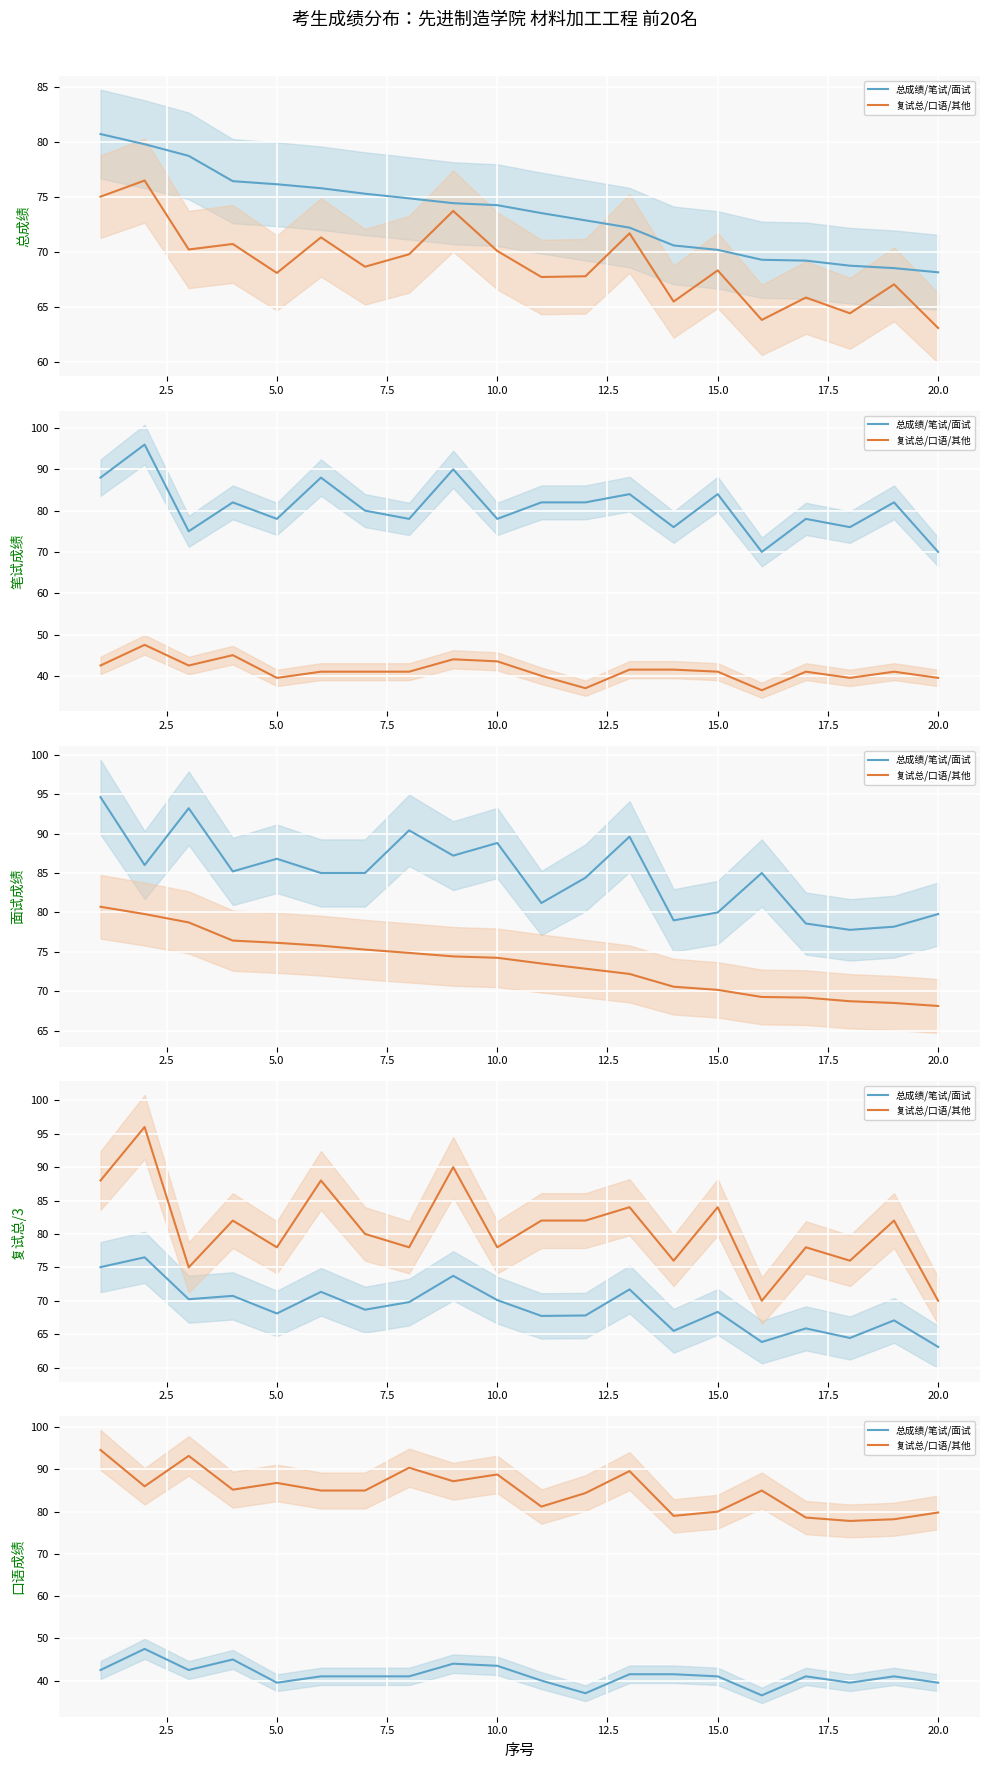

Is the value of 总成绩/笔试/面试 at 12.5 greater than the value of 复试总/口语/其他 at 16?

No